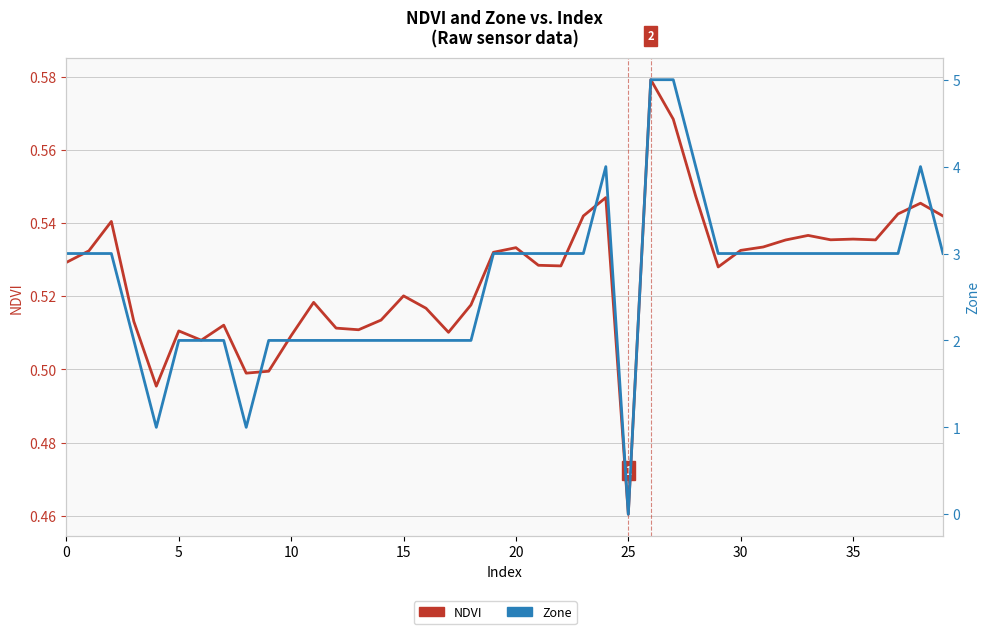

Which series has the largest total across all categories?

Zone